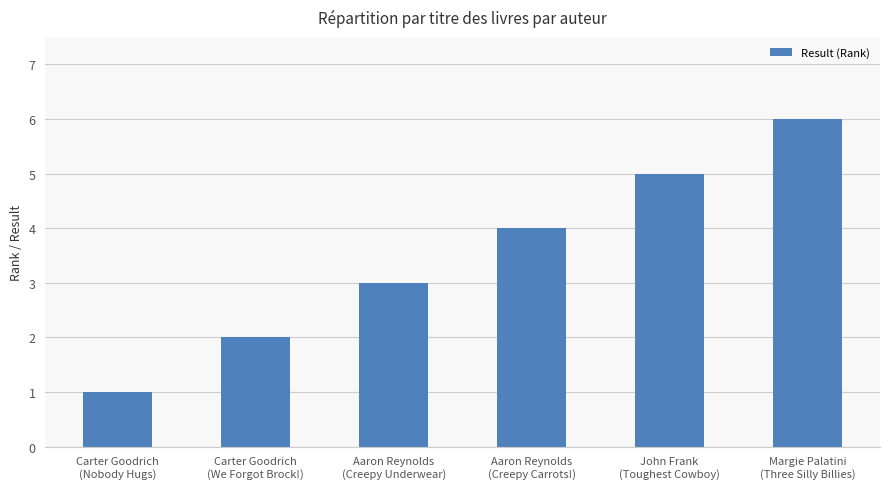

Count the number of categories in the chart.

6